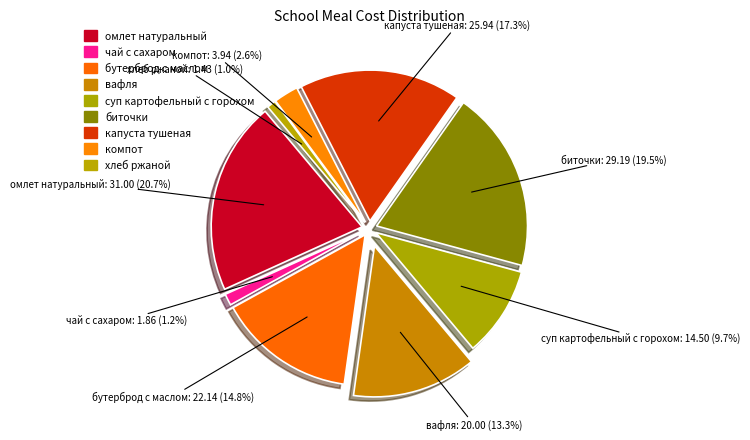

To the nearest percent, what percentage of the pie is омлет натуральный?

21%